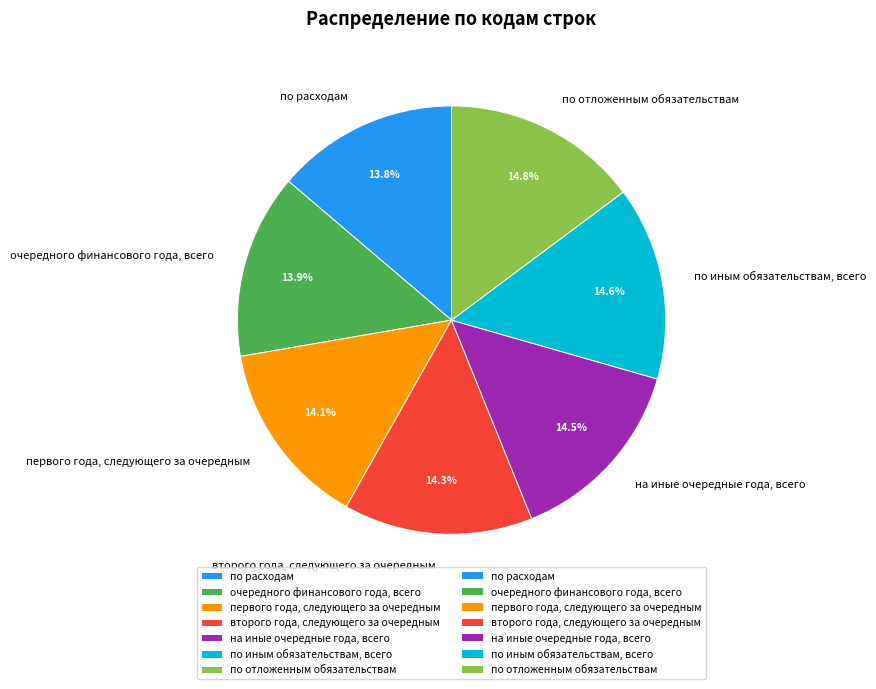

Rank the categories by value from highest to lowest.

по отложенным обязательствам, по иным обязательствам, всего, на иные очередные года, всего, второго года, следующего за очередным, первого года, следующего за очередным, очередного финансового года, всего, по расходам